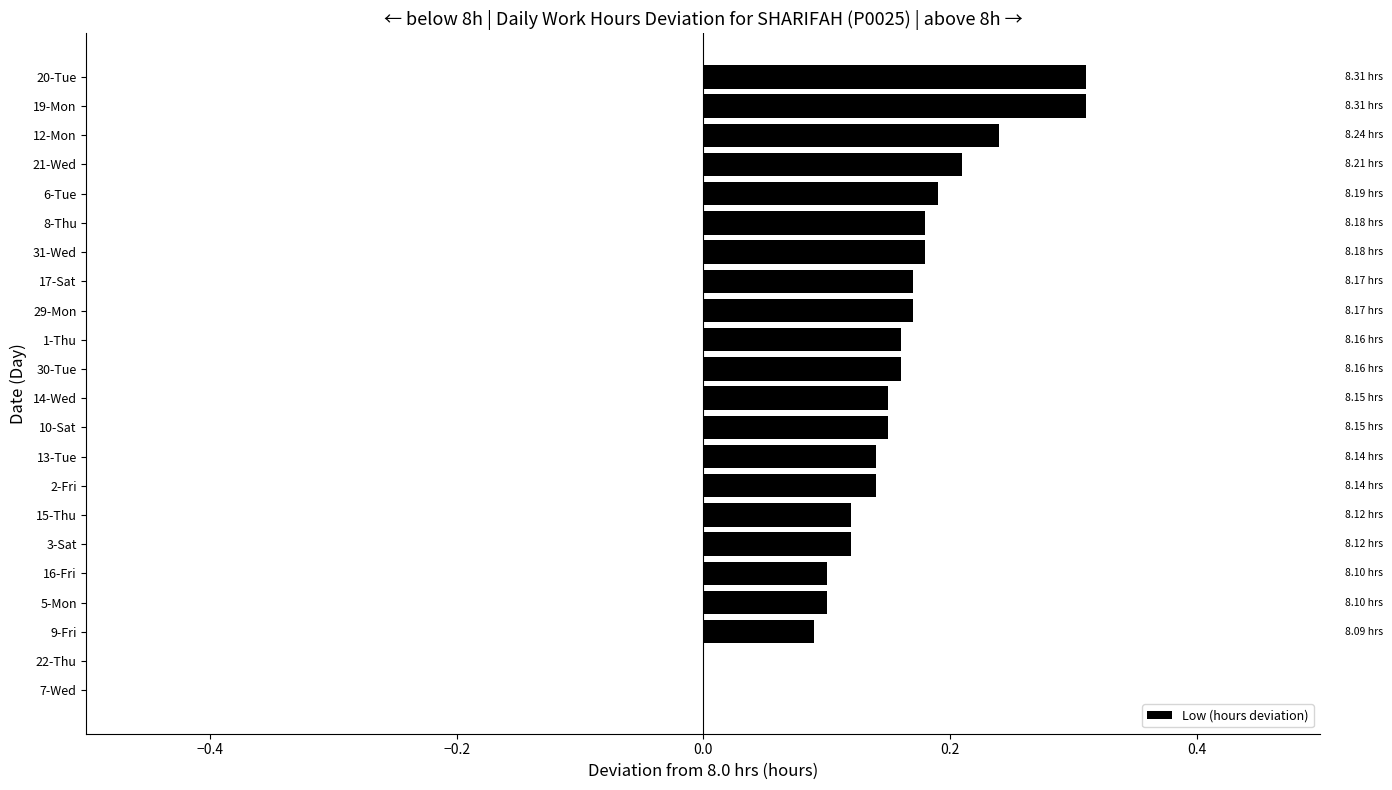

What is the sum of all values?

3.4